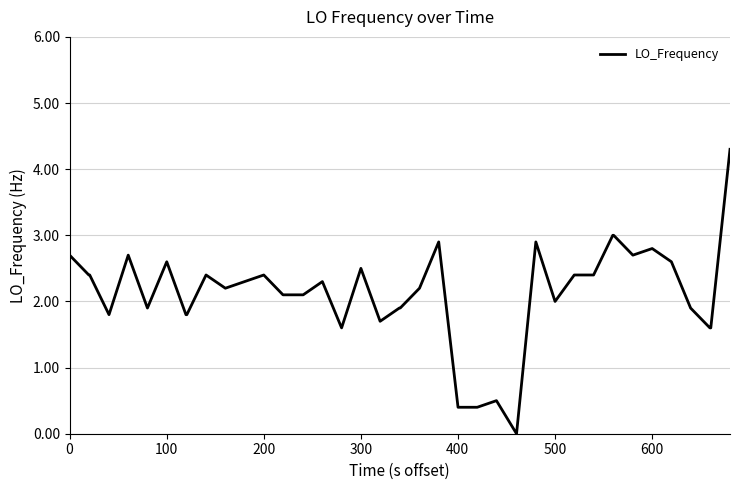

What is the difference between the maximum and minimum values?

4.3